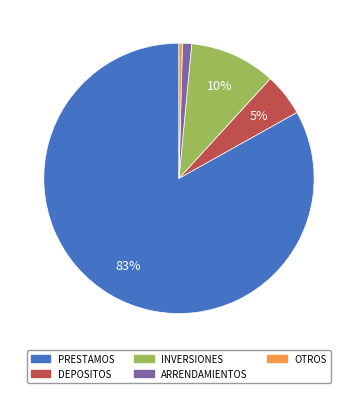

Do DEPOSITOS and INVERSIONES together represent more than half of the pie?

No